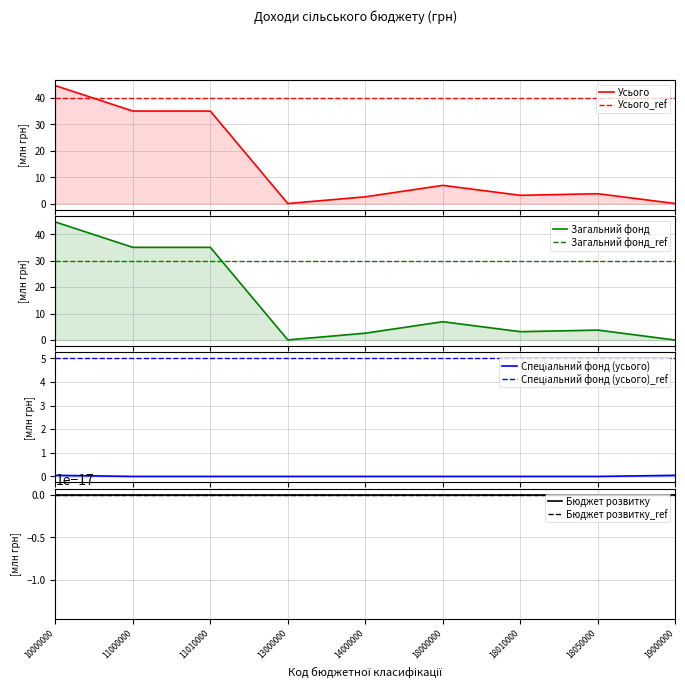

True or false: Спеціальний фонд (усього) has more than 0 interior local peaks.

False